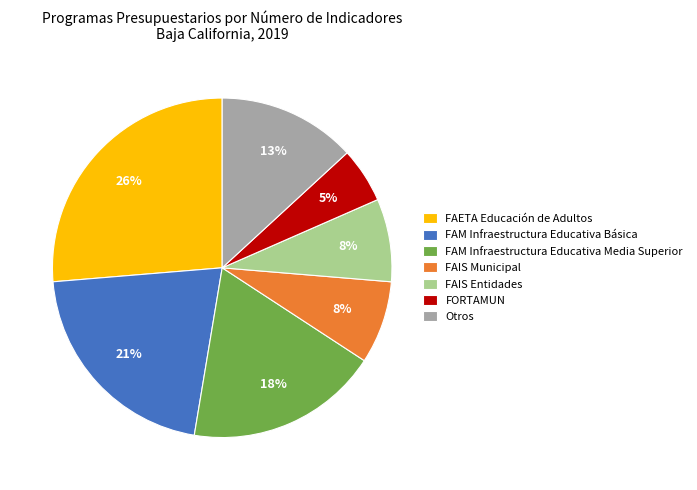

Combined, do FAM Infraestructura Educativa Básica and FAETA Educación de Adultos account for over 50%?

No